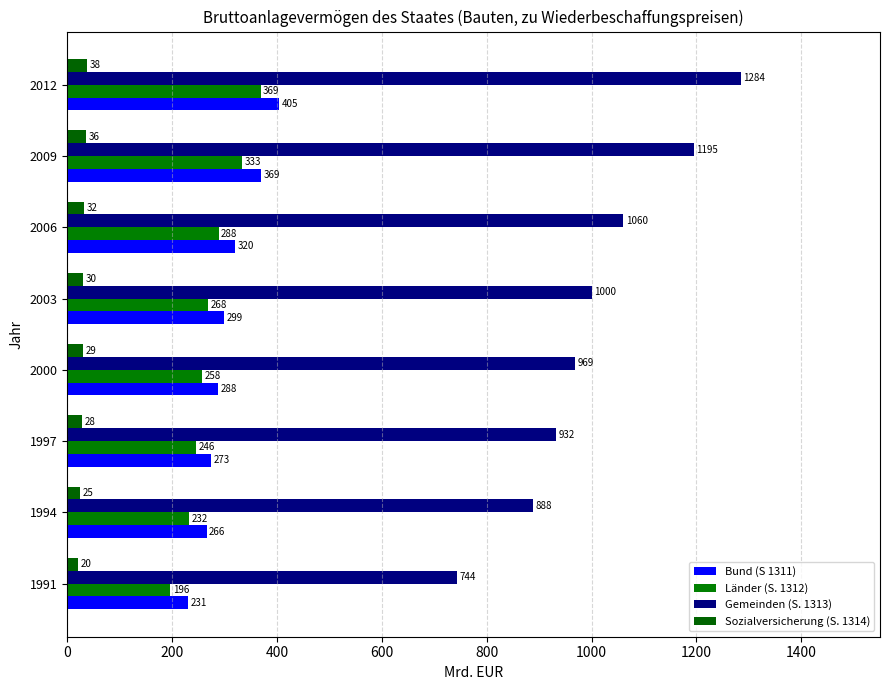

How many data points does each series have?

8